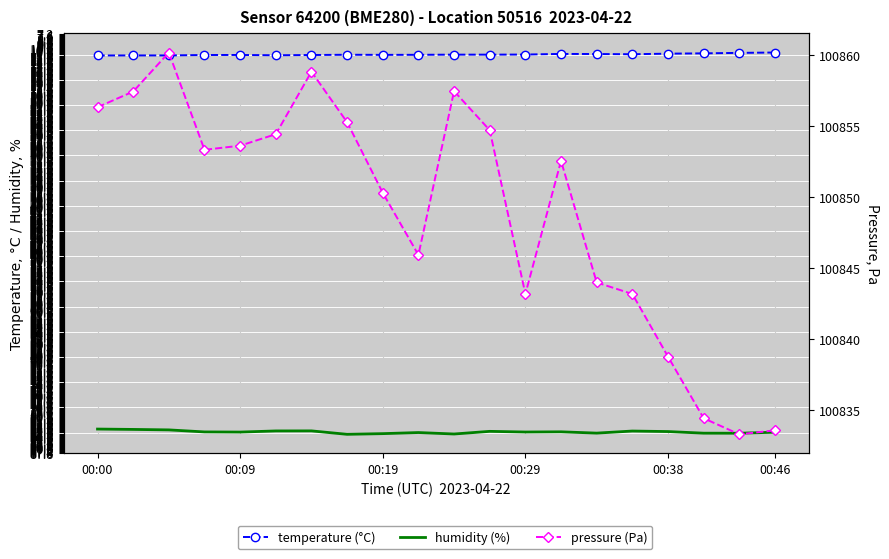

What is the difference between the second highest and minimum values in the temperature series?

0.6